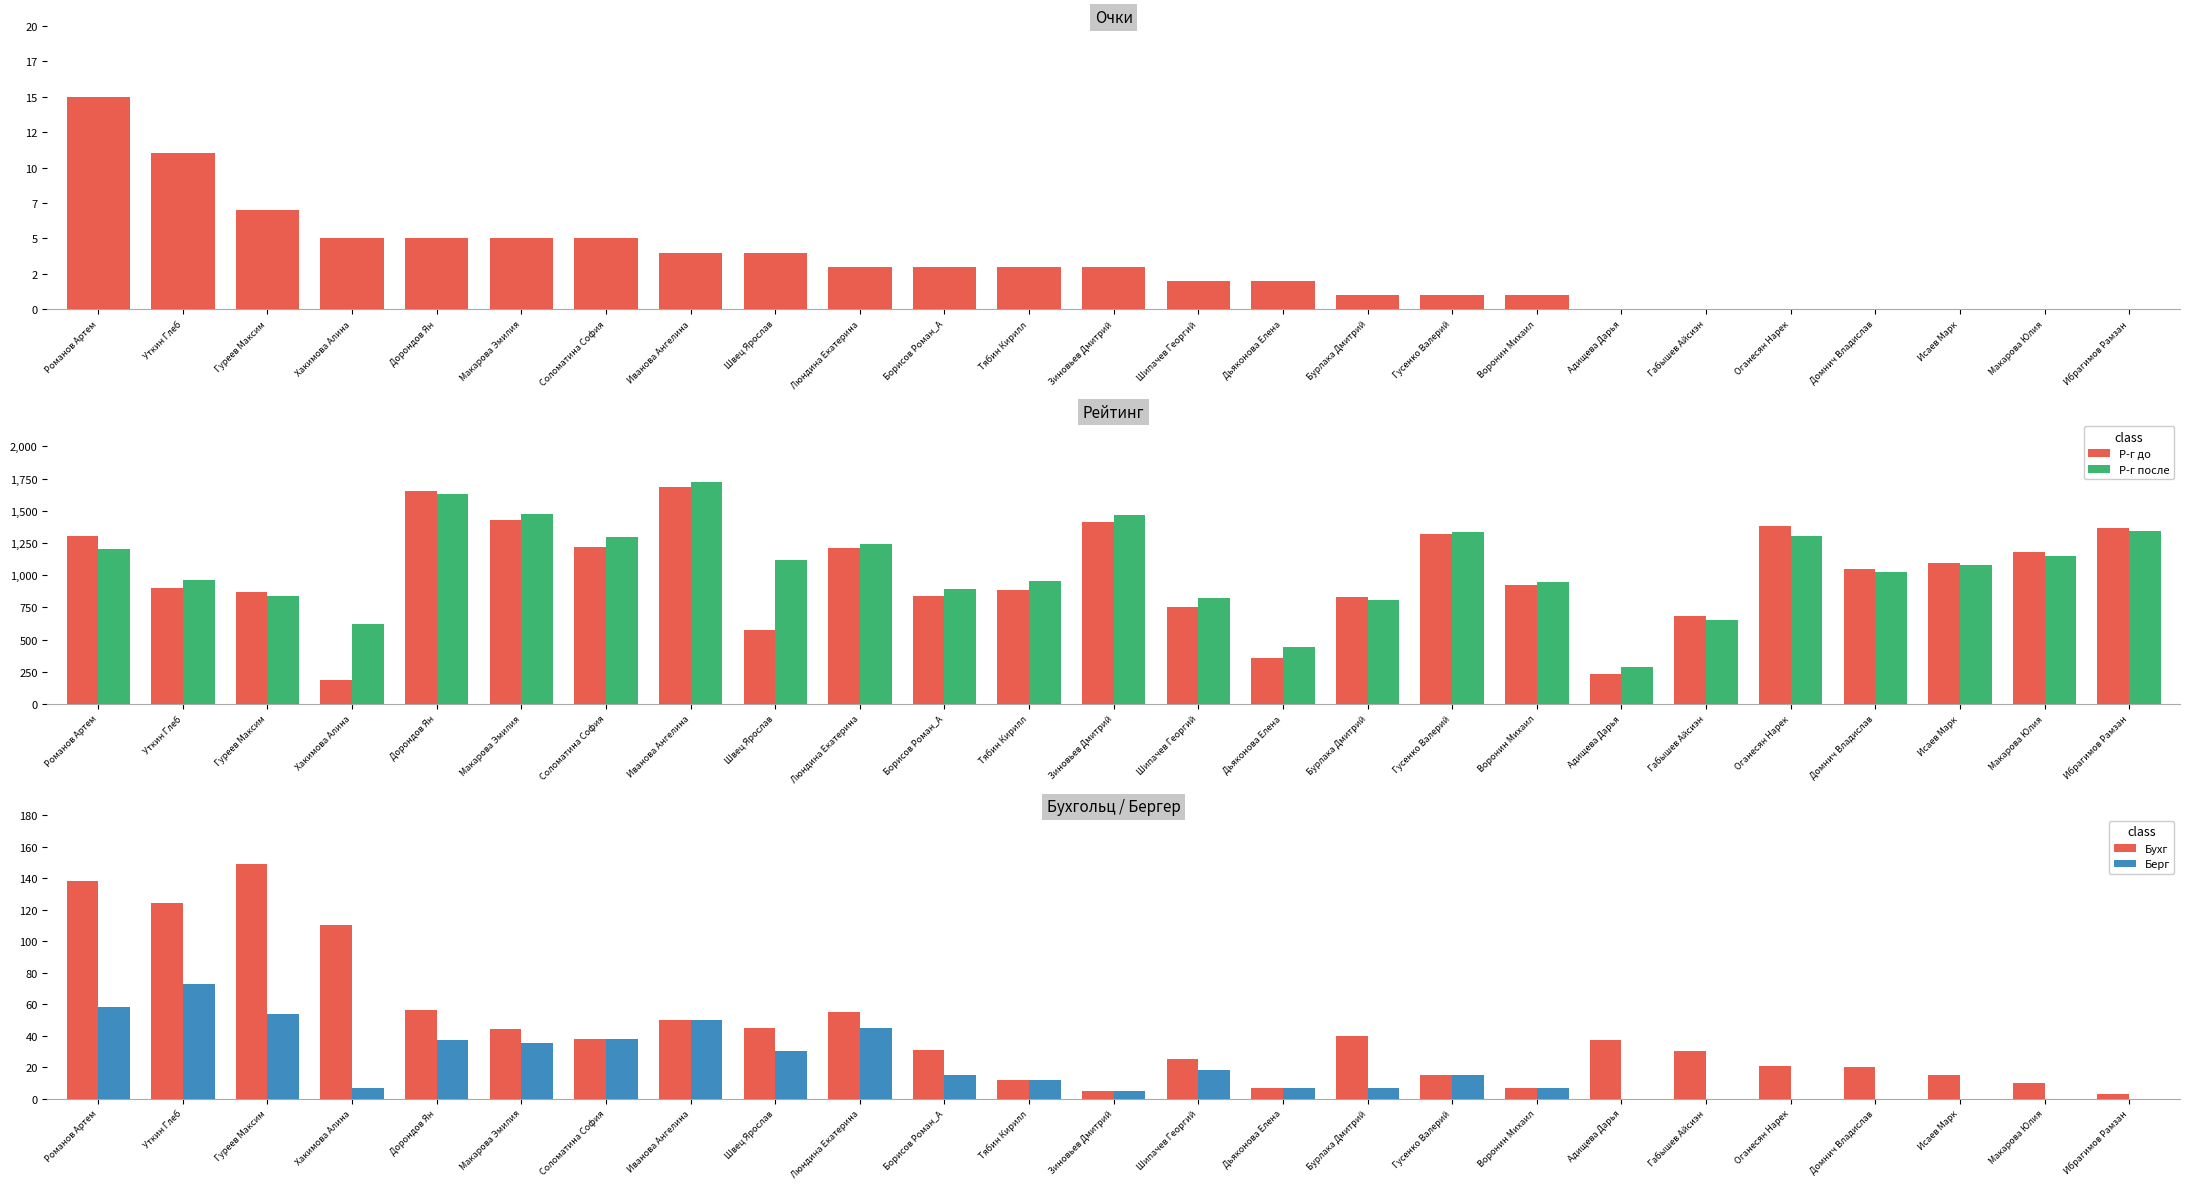

What is the difference between the second highest and minimum values in the Очки series?

11